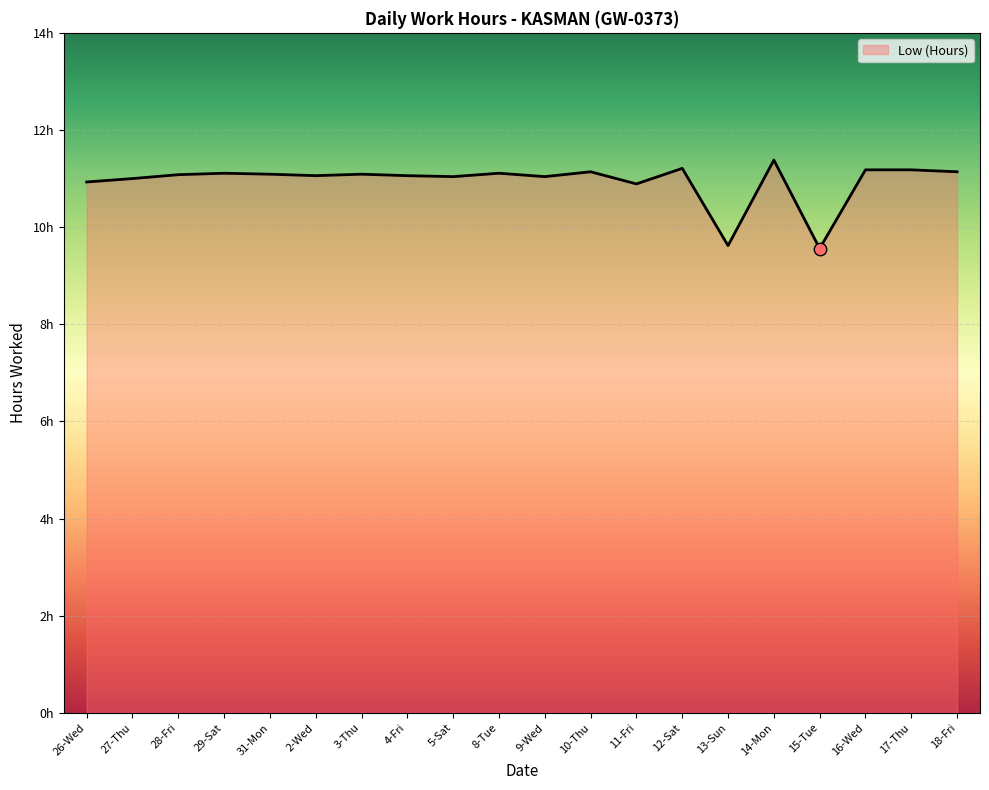

Between 18-Fri and 9-Wed, which is larger?

18-Fri